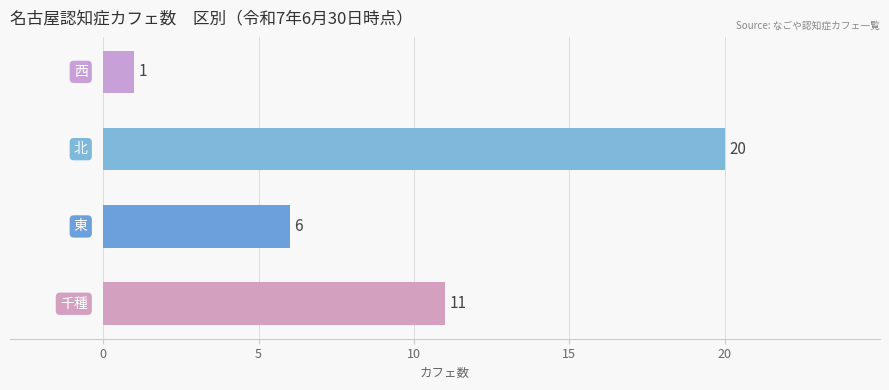

What is the maximum value shown in the chart?

20